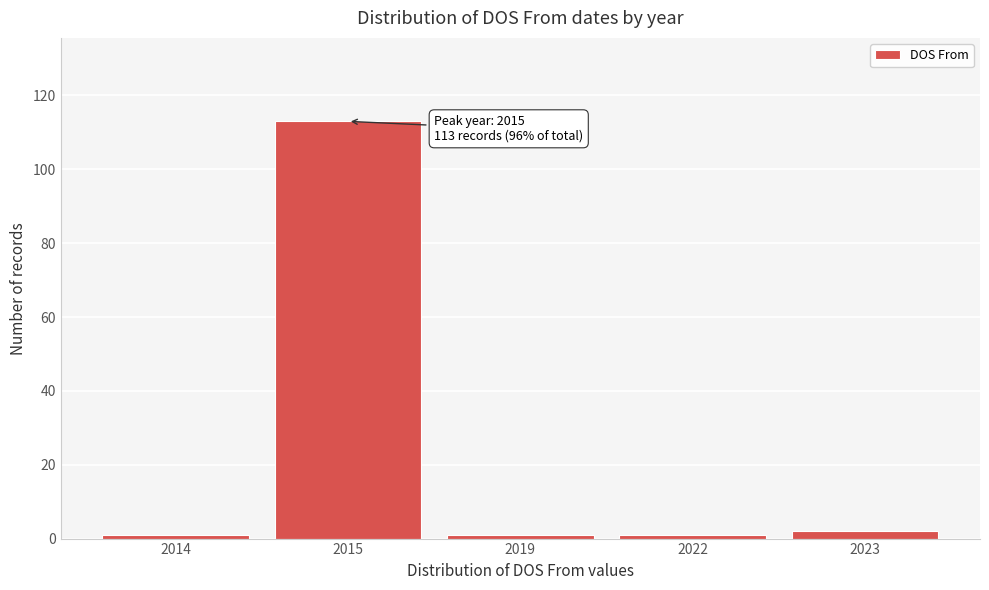

Reading right to left, what are all the values shown in this chart?

2	1	1	113	1